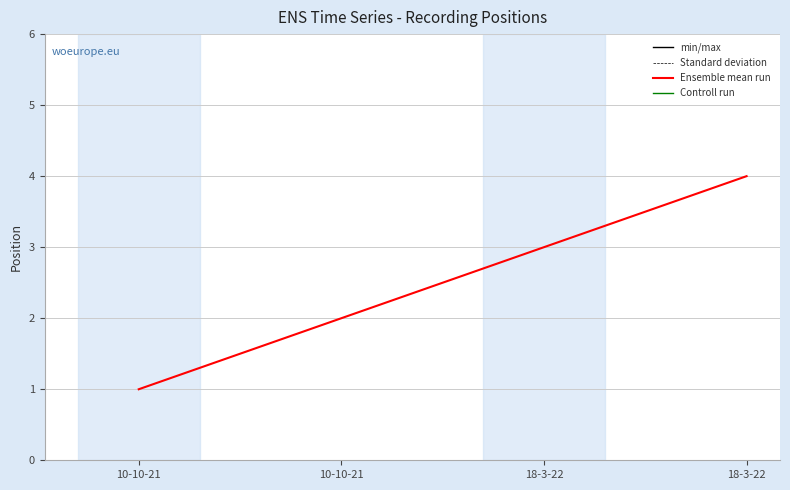

Rank the categories by value from lowest to highest.

10-10-21, 10-10-21, 18-3-22, 18-3-22